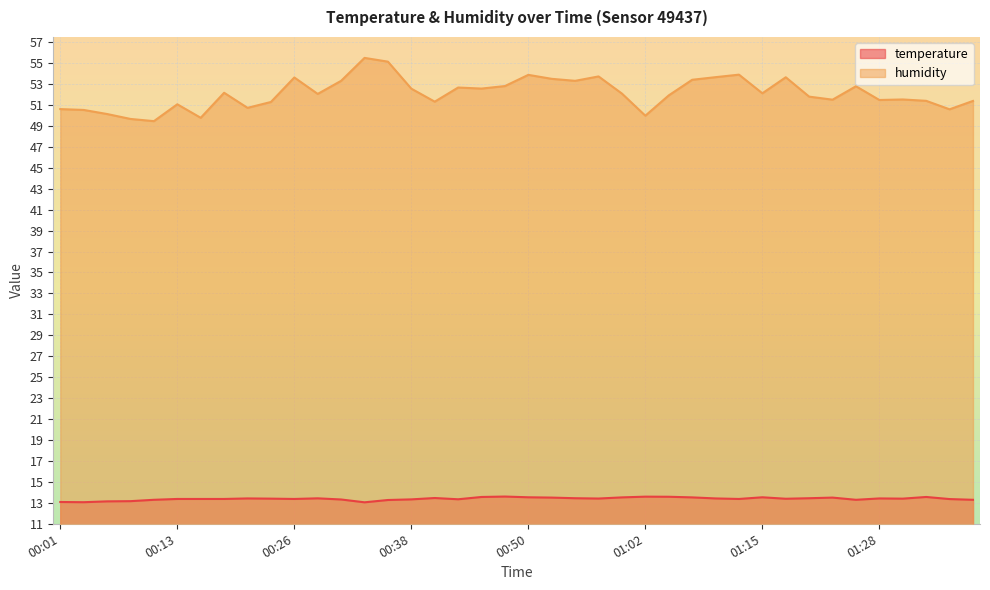

True or false: temperature and humidity cross at least once.

False